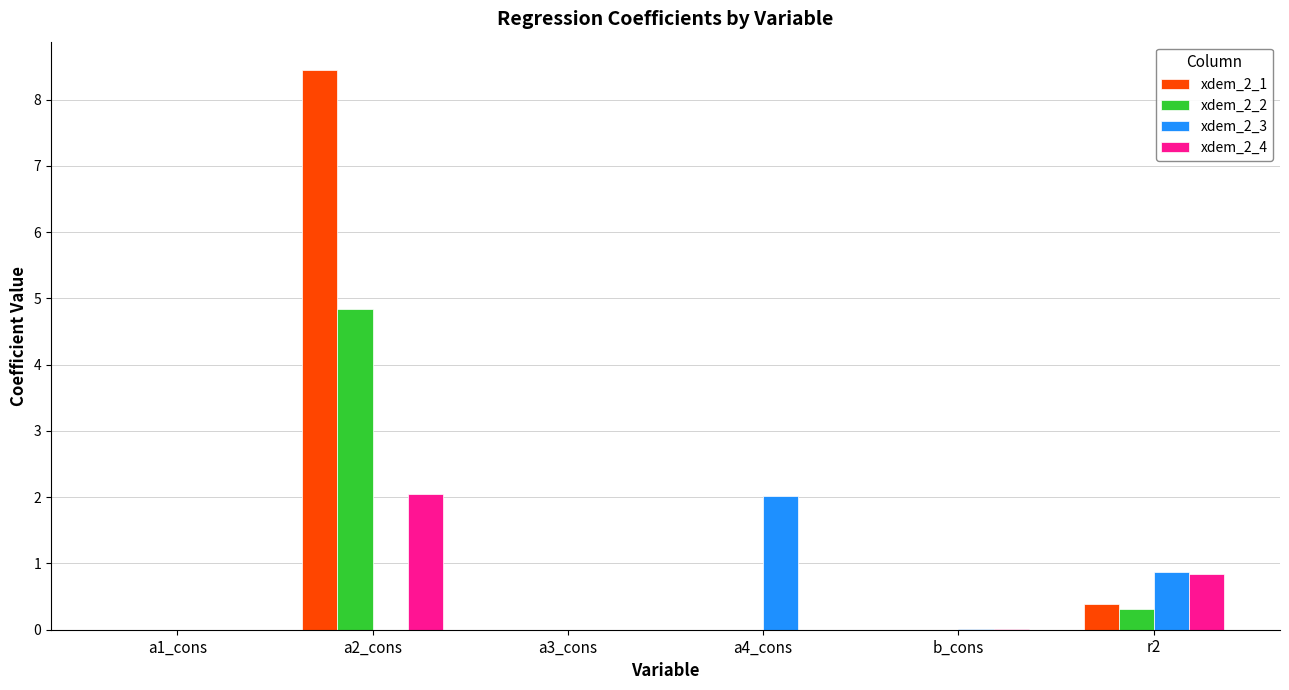

How many groups of bars are there?

6